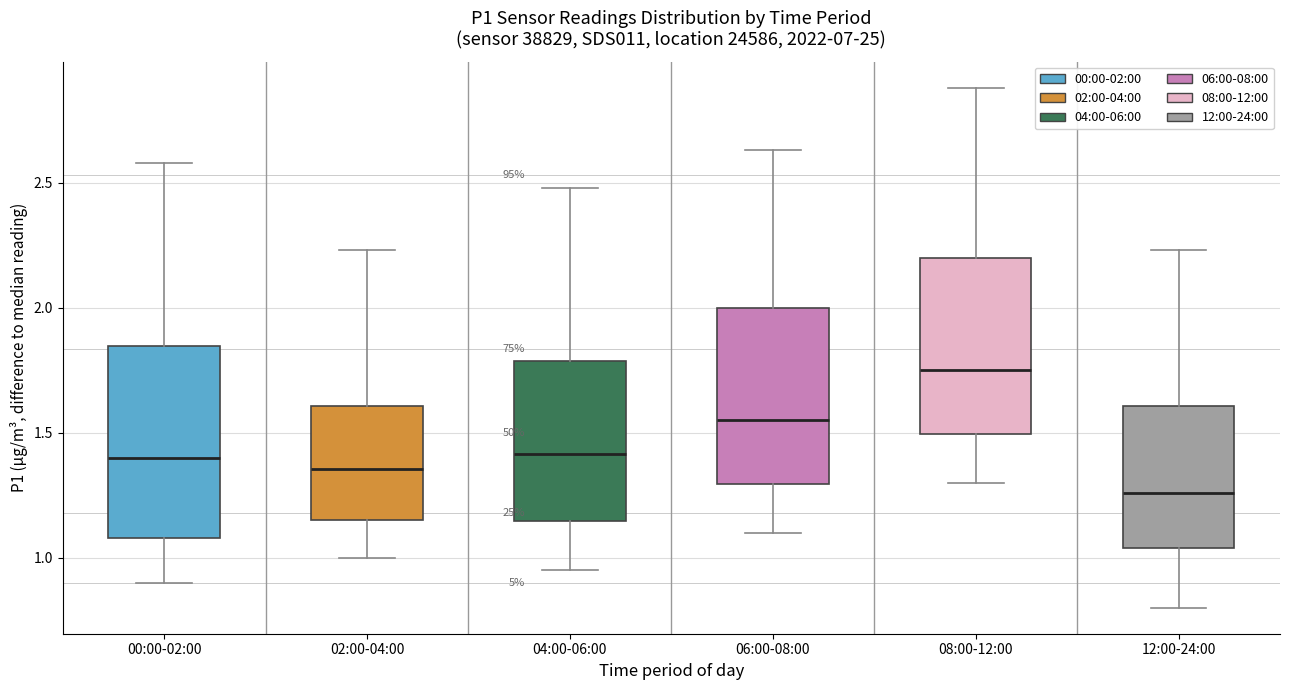

Reading left to right, read every box against the y-axis: the position of its median line, the range the box covers, and the ends of its whiskers. The values are not printed on the chart, so give them approximately, as read against the axis.

00:00-02:00: median 1.40, box 1.10 to 1.85, whiskers 0.90 to 2.60
02:00-04:00: median 1.35, box 1.15 to 1.60, whiskers 1.00 to 2.25
04:00-06:00: median 1.40, box 1.15 to 1.80, whiskers 0.95 to 2.50
06:00-08:00: median 1.55, box 1.30 to 2.00, whiskers 1.10 to 2.65
08:00-12:00: median 1.75, box 1.50 to 2.20, whiskers 1.30 to 2.90
12:00-24:00: median 1.25, box 1.05 to 1.60, whiskers 0.80 to 2.25